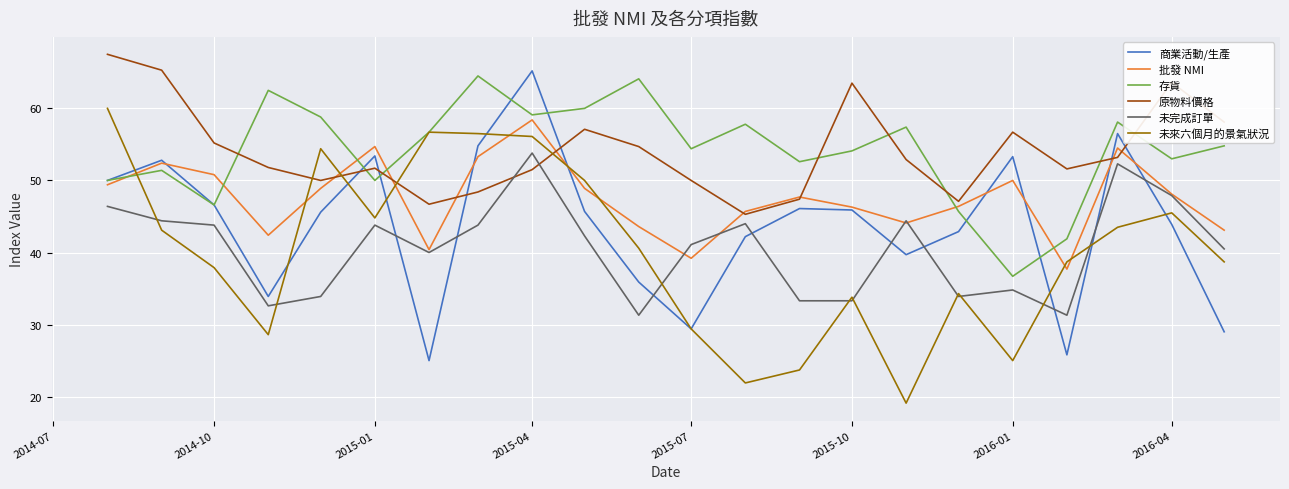

True or false: 商業活動/生產 and 原物料價格 intersect in this chart.

True